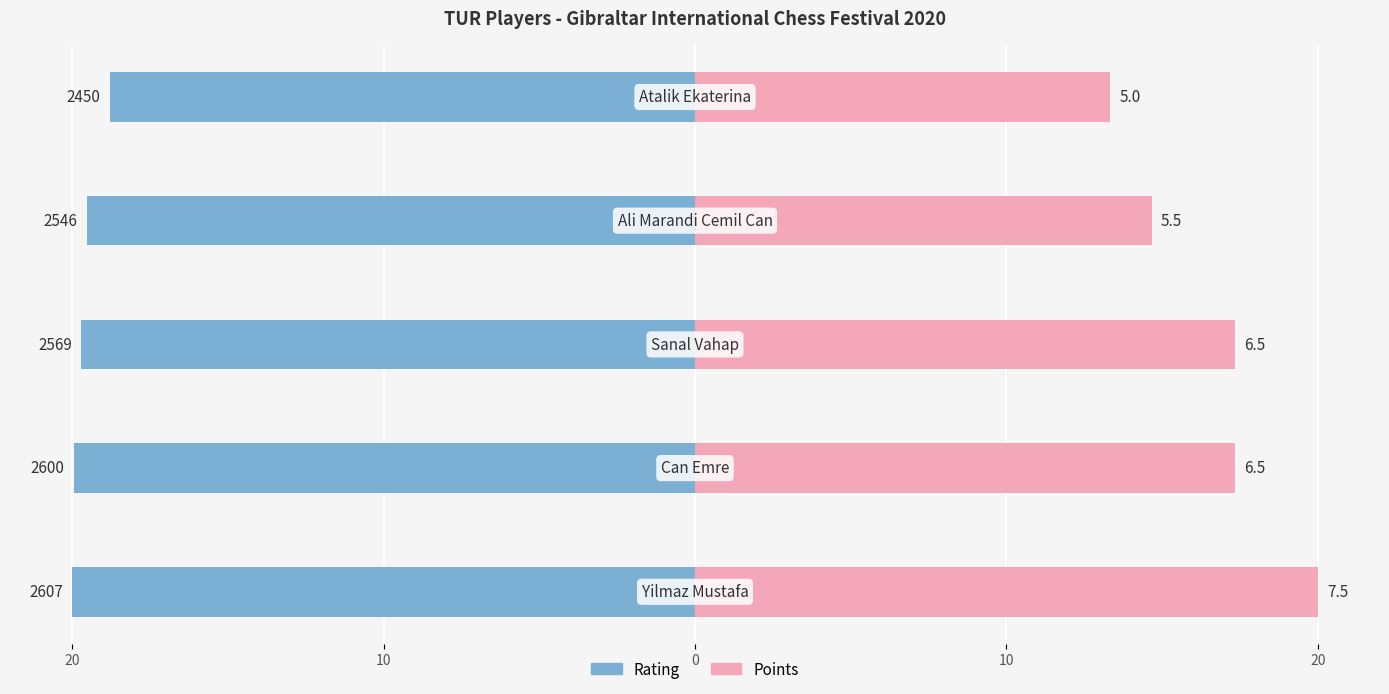

Is it true that Rating equals -19.7 at 0?

True